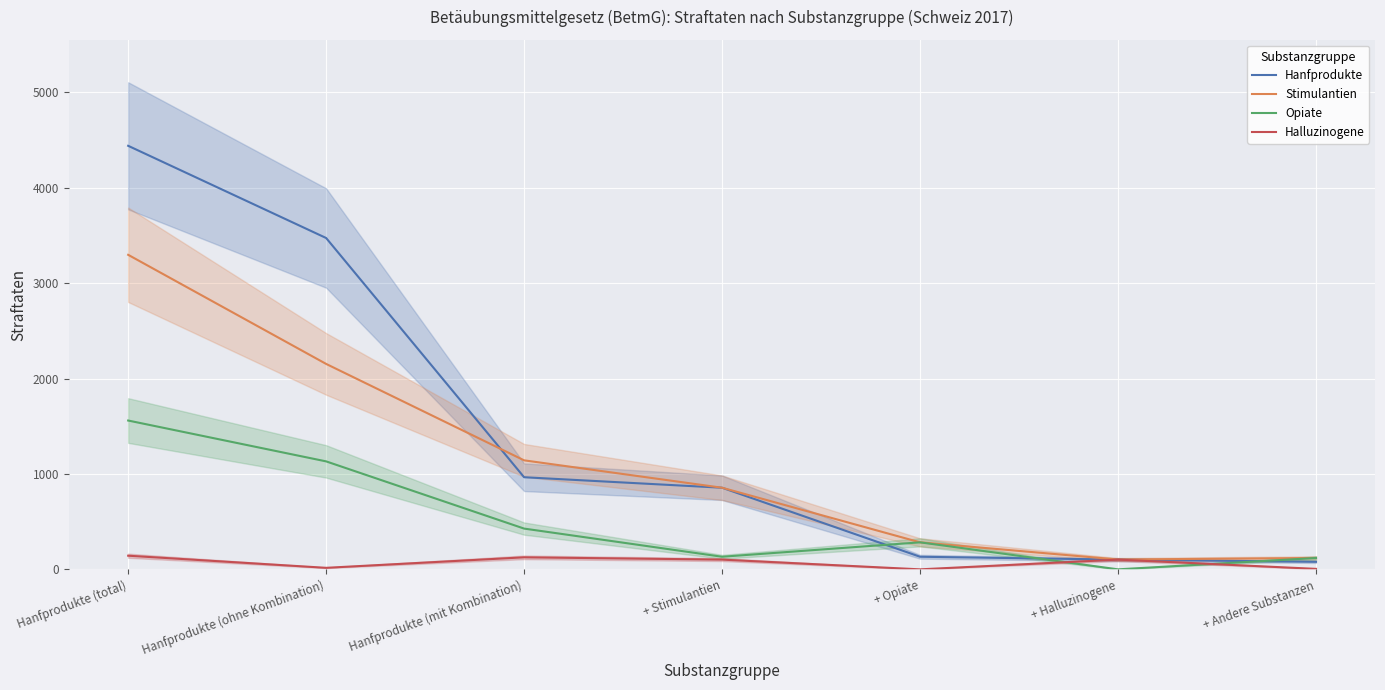

What is the maximum value for Hanfprodukte?

4438